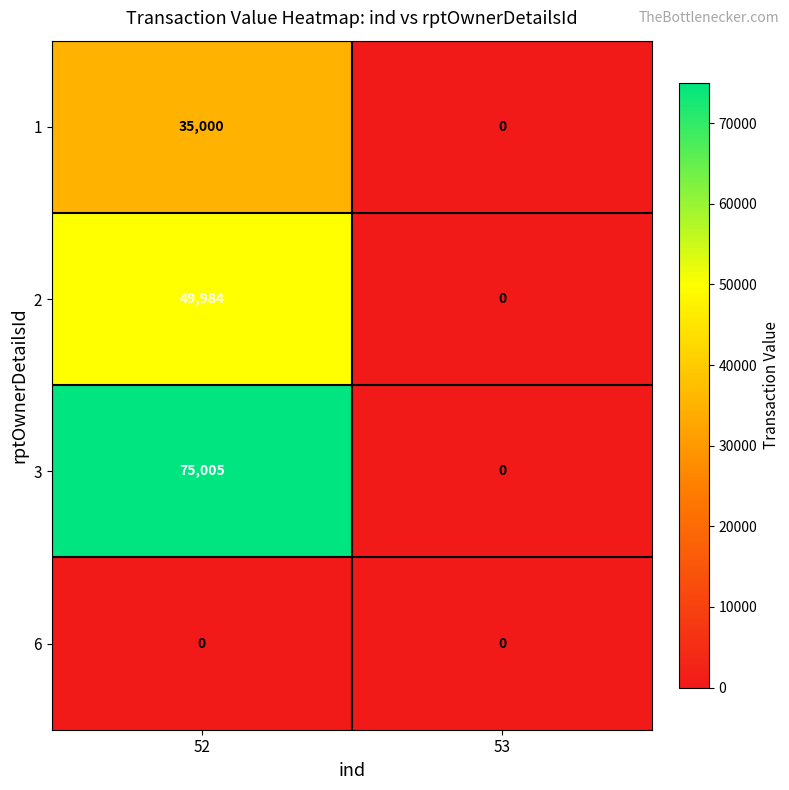

Reading left to right, what are all the values shown in this chart?

1: 52=35000	53=0
2: 52=49984	53=0
3: 52=75005	53=0
6: 52=0	53=0